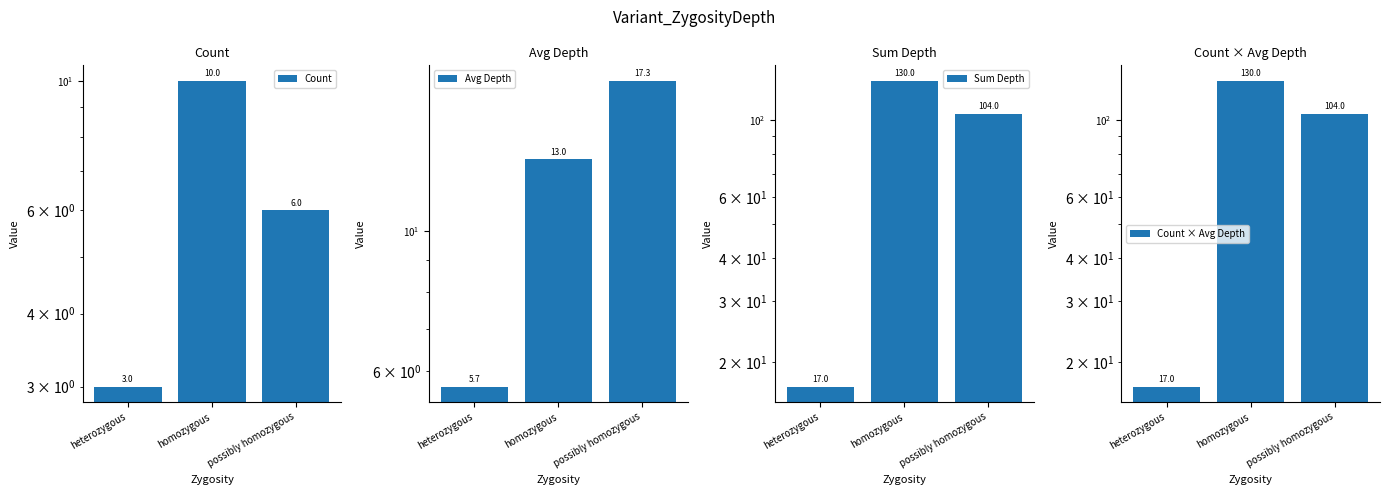

Which category has the highest value in the Avg Depth series?

possibly homozygous